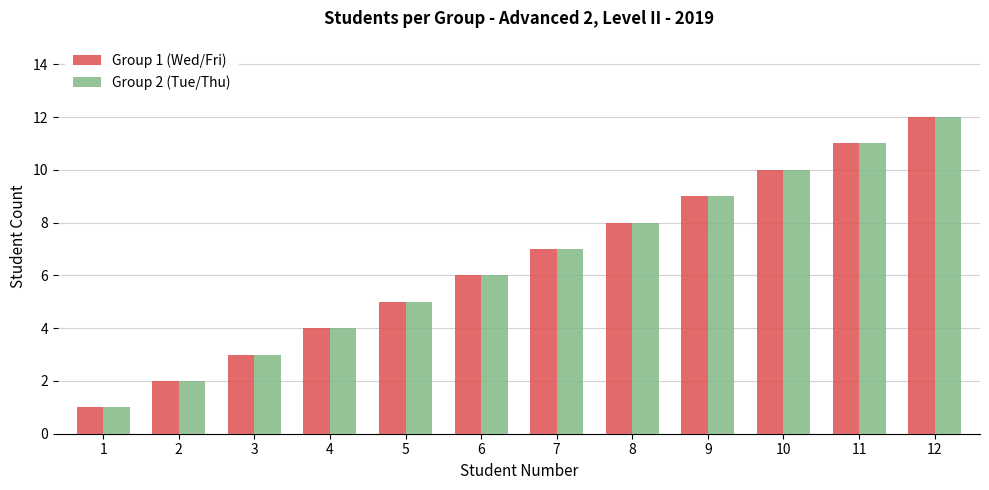

Which label corresponds to the largest value in the chart?

12